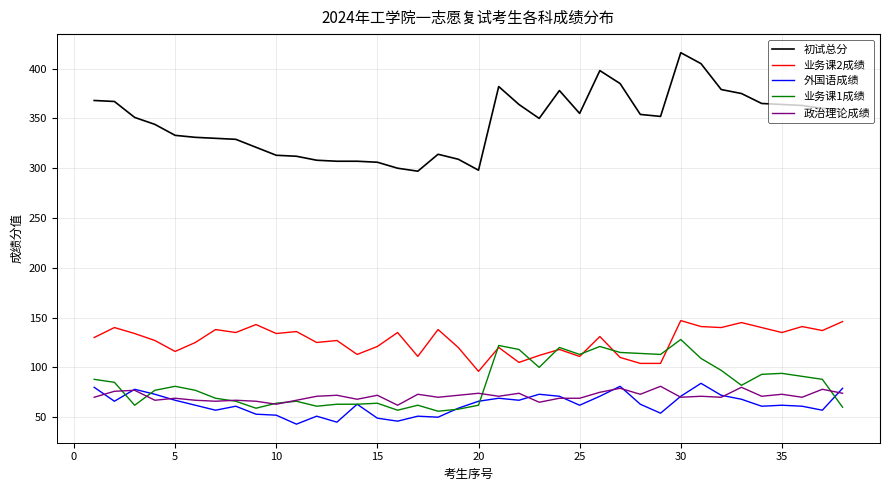

Which series has the widest spread of values?

初试总分